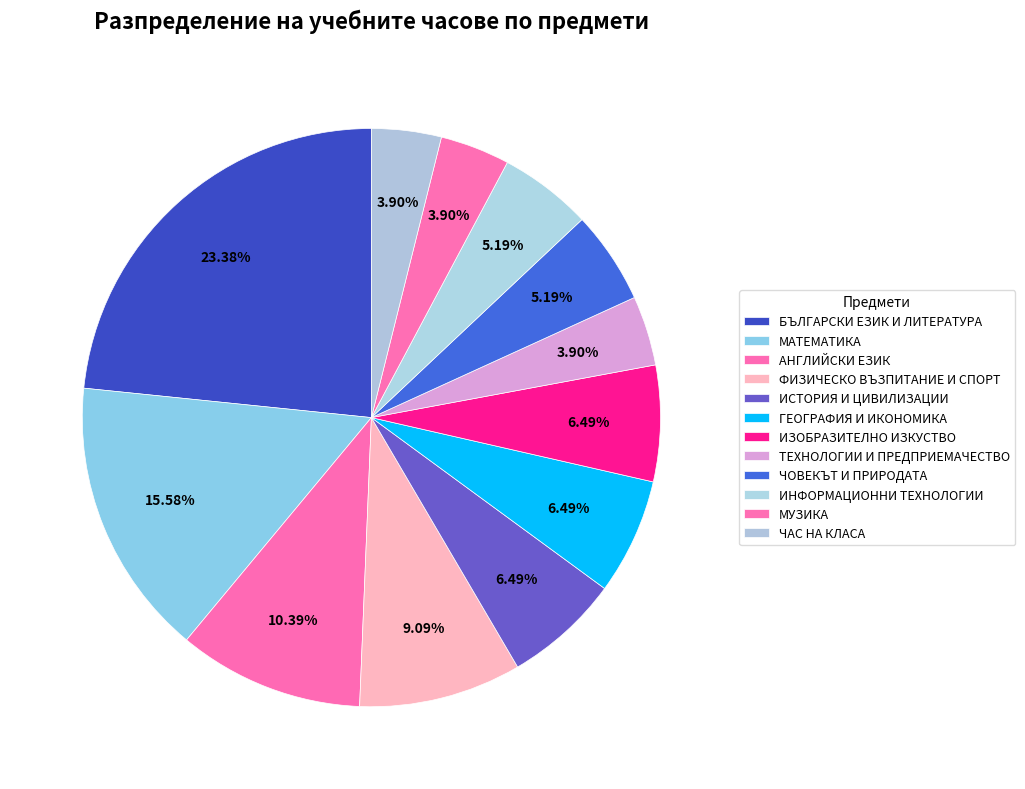

Rank the categories by value from highest to lowest.

БЪЛГАРСКИ ЕЗИК И ЛИТЕРАТУРА, МАТЕМАТИКА, АНГЛИЙСКИ ЕЗИК, ФИЗИЧЕСКО ВЪЗПИТАНИЕ И СПОРТ, ИСТОРИЯ И ЦИВИЛИЗАЦИИ, ГЕОГРАФИЯ И ИКОНОМИКА, ИЗОБРАЗИТЕЛНО ИЗКУСТВО, ЧОВЕКЪТ И ПРИРОДАТА, ИНФОРМАЦИОННИ ТЕХНОЛОГИИ, ТЕХНОЛОГИИ И ПРЕДПРИЕМАЧЕСТВО, МУЗИКА, ЧАС НА КЛАСА